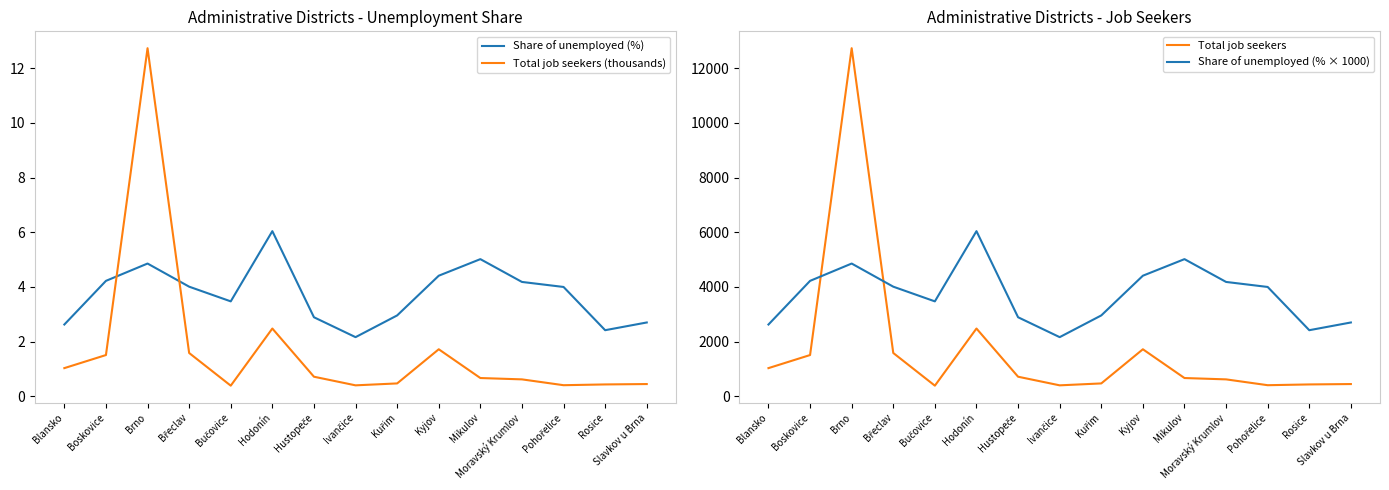

True or false: Share of unemployed (%) has a value of 3.6 at Ivančice.

False